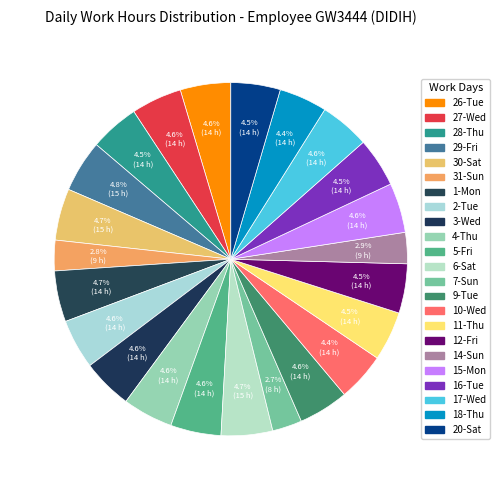

How many segments does this pie chart have?

23